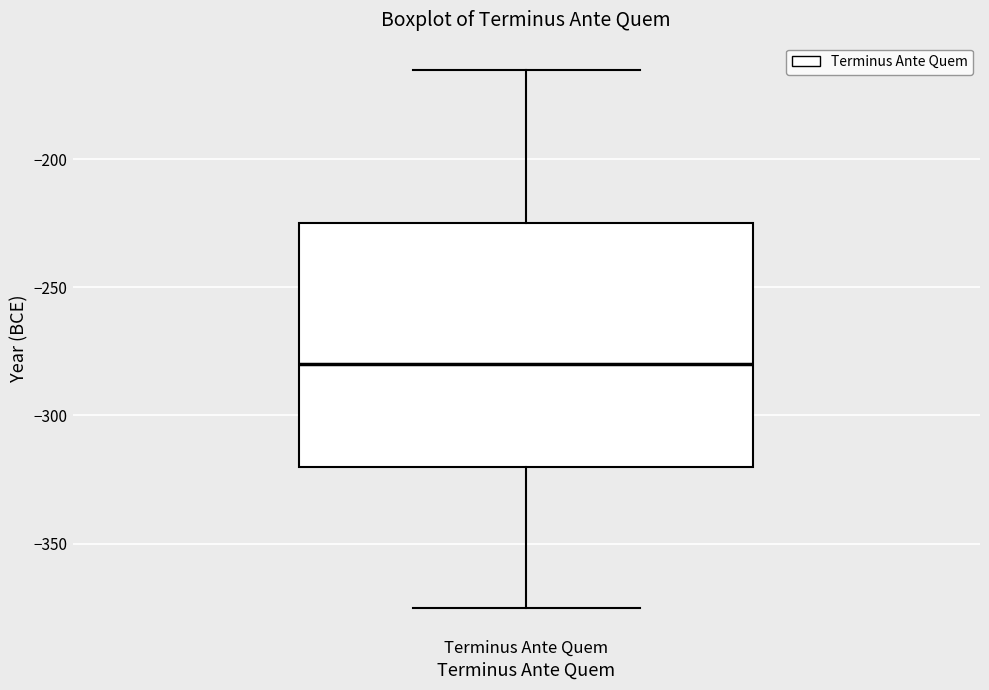

Read this box plot against the y-axis: the position of the median line, the range covered by the box, and the ends of both whiskers. The values are not printed on the chart, so give them approximately, as read against the axis.

median -280, box -320 to -225, whiskers -375 to -165